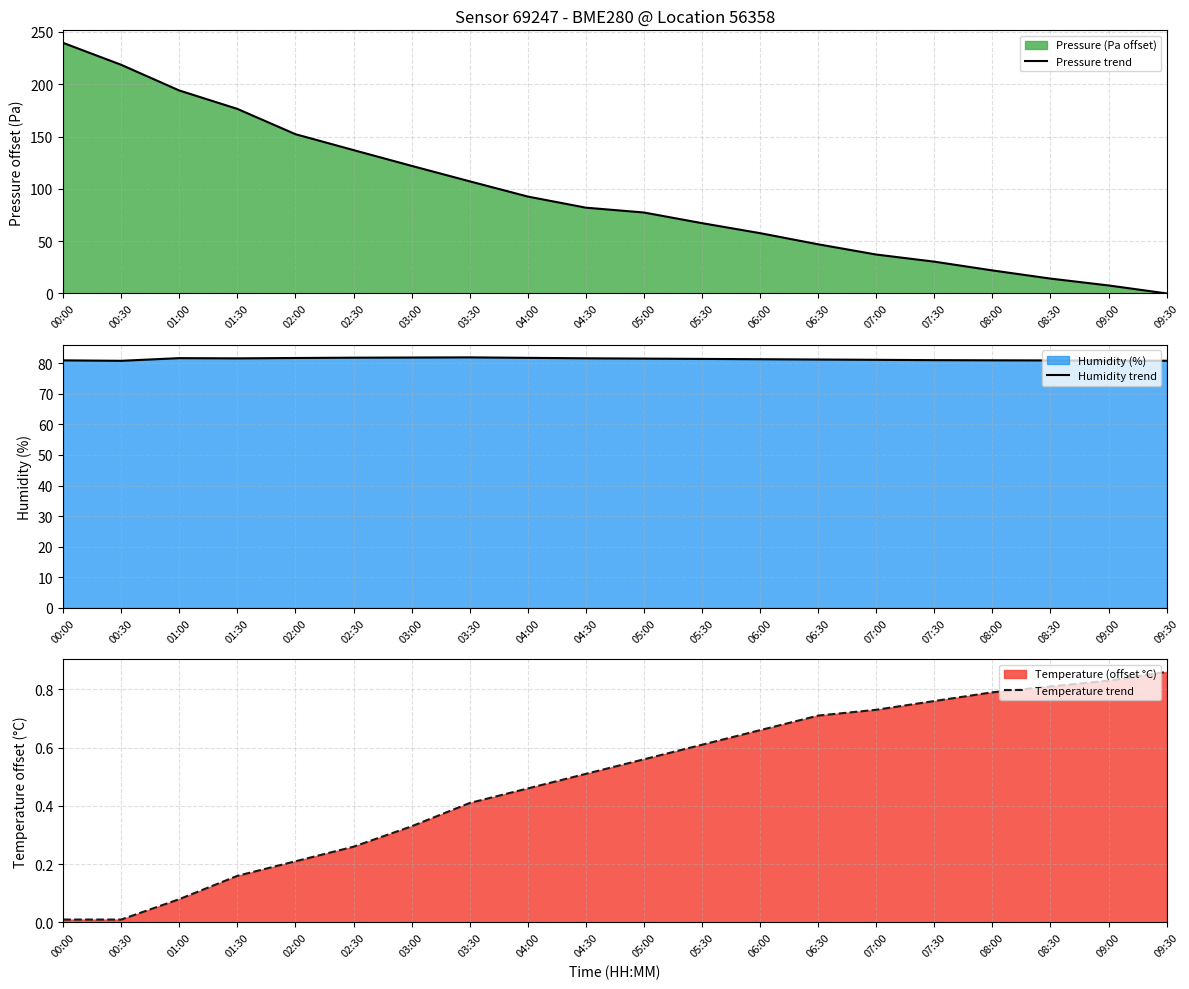

True or false: Temperature trend has more than 1 interior local peaks.

False